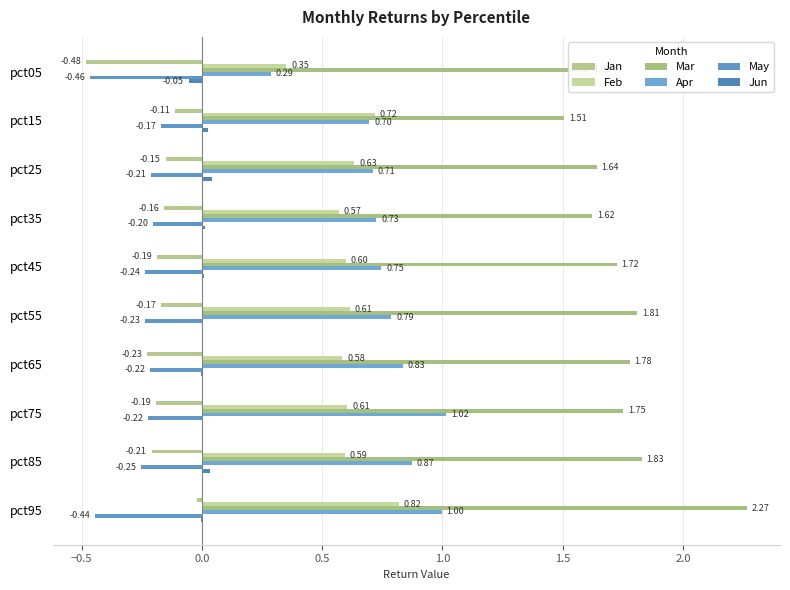

Count the number of data series in this chart.

6